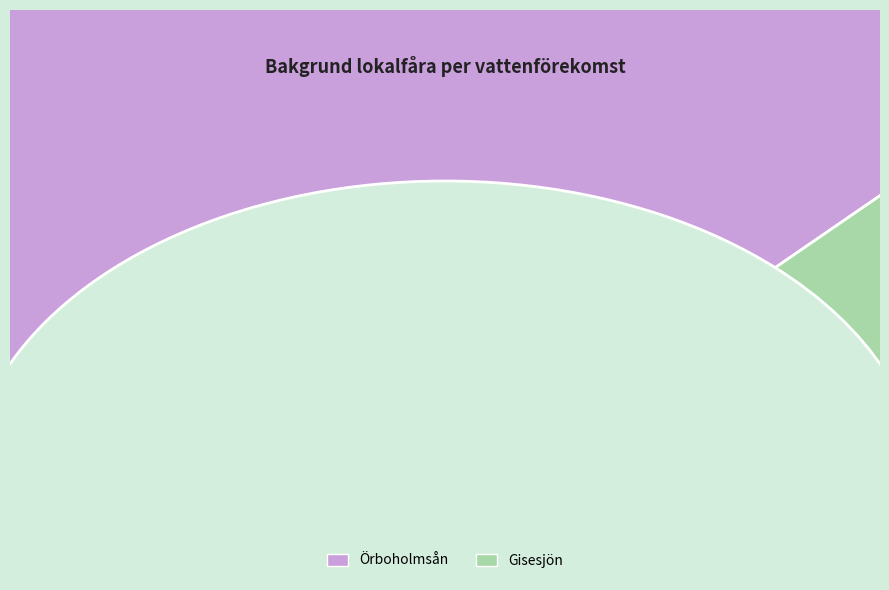

Which slice is the largest?

Örboholmsån